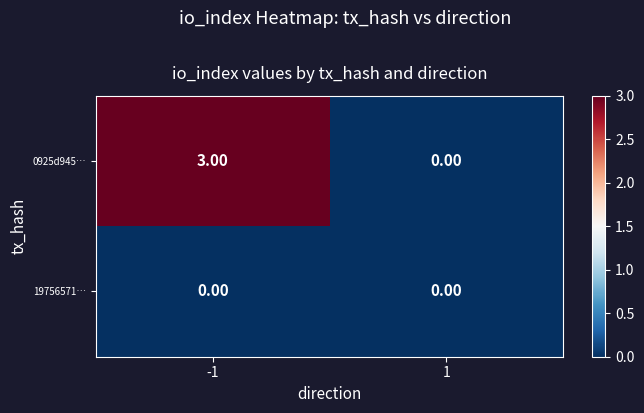

At -1, list the series in order from largest to smallest.

0925d945…, 19756571…